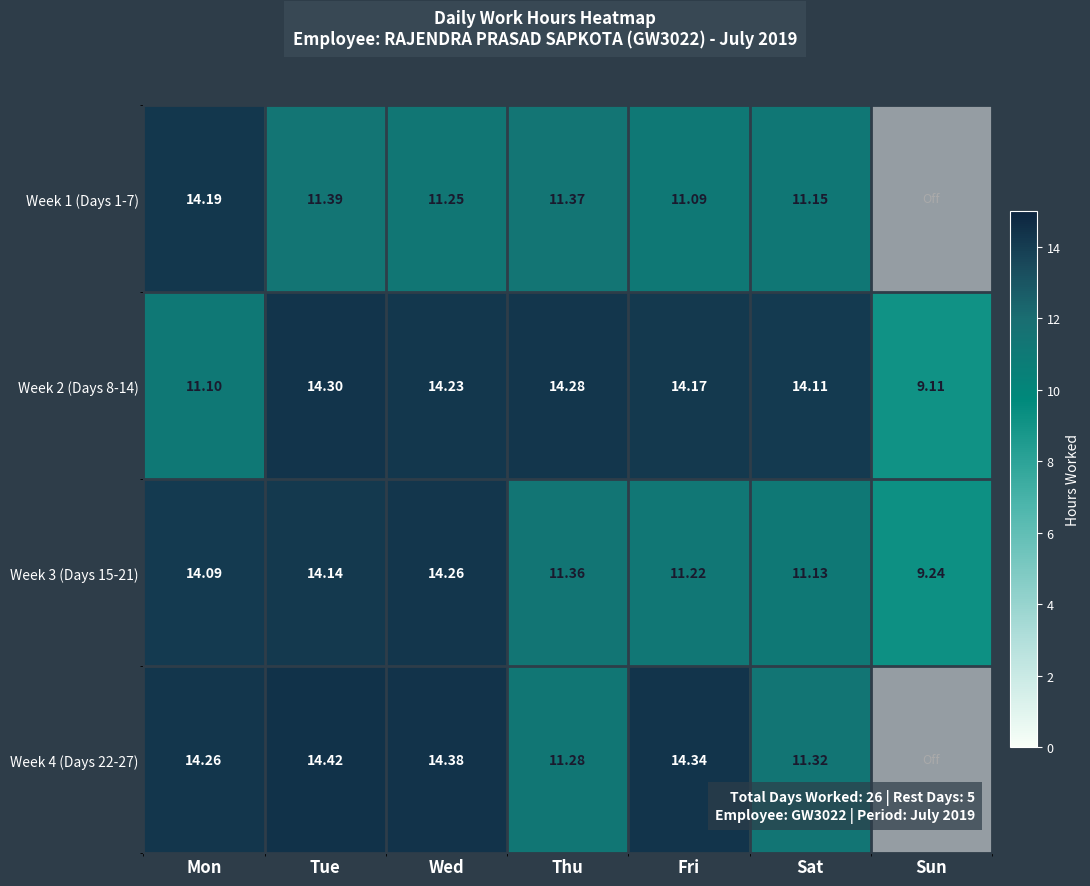

The Week 2 (Days 8-14) series shows 14.2 at Wed. True or false?

True